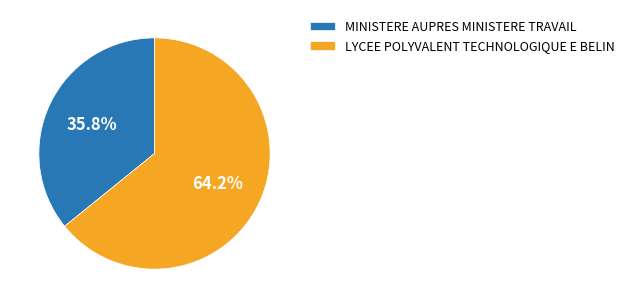

Combined, do LYCEE POLYVALENT TECHNOLOGIQUE E BELIN and MINISTERE AUPRES MINISTERE TRAVAIL account for over 50%?

Yes